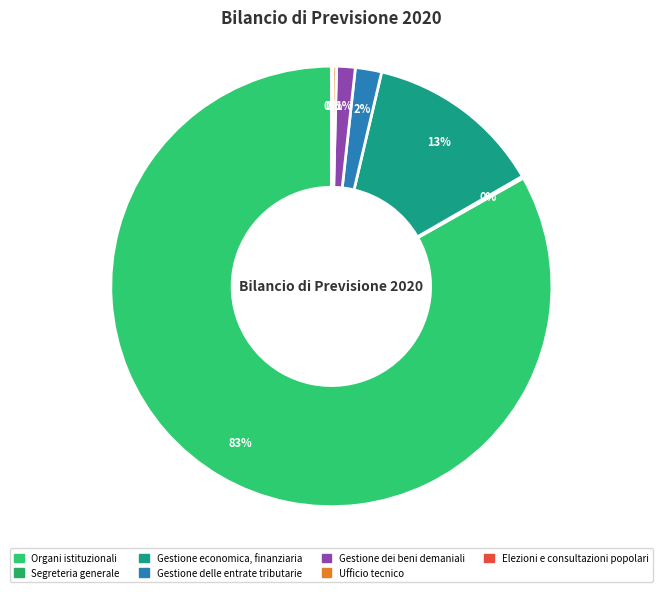

To the nearest percent, what is the combined percentage of Organi istituzionali and Segreteria generale?

83%